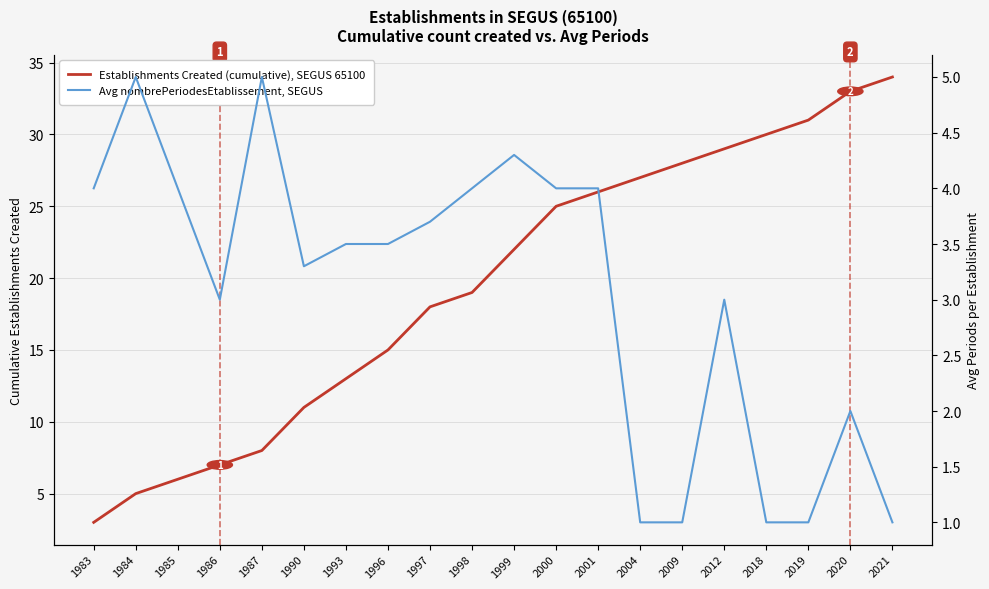

At which category is the sum across all series the highest?

2020